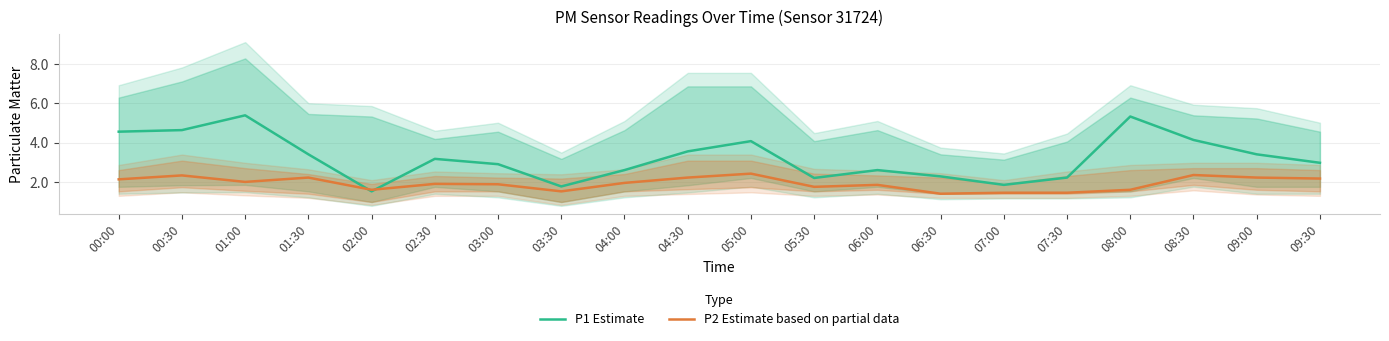

Reading right to left, transcribe all the data shown in this chart.

P1 Estimate: 09:30=3.0	09:00=3.4	08:30=4.1	08:00=5.3	07:30=2.2	07:00=1.9	06:30=2.3	06:00=2.6	05:30=2.2	05:00=4.1	04:30=3.5	04:00=2.6	03:30=1.8	03:00=2.9	02:30=3.2	02:00=1.5	01:30=3.4	01:00=5.4	00:30=4.6	00:00=4.5
P2 Estimate based on partial data: 09:30=2.2	09:00=2.2	08:30=2.4	08:00=1.6	07:30=1.4	07:00=1.4	06:30=1.4	06:00=1.9	05:30=1.8	05:00=2.4	04:30=2.2	04:00=1.9	03:30=1.5	03:00=1.9	02:30=1.9	02:00=1.6	01:30=2.2	01:00=2.0	00:30=2.3	00:00=2.1